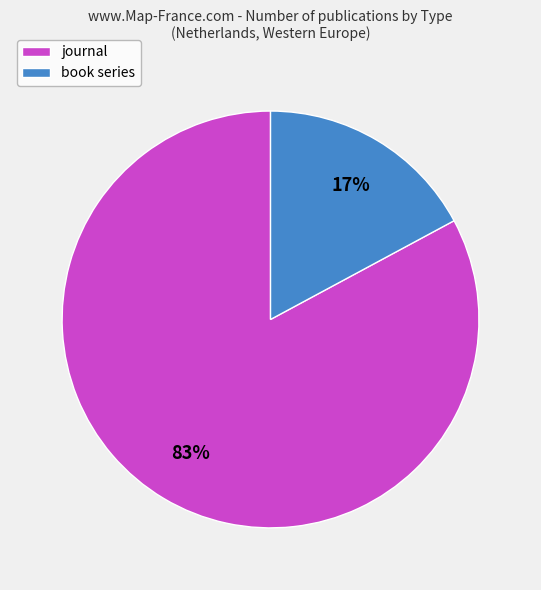

Between book series and journal, which is larger?

journal